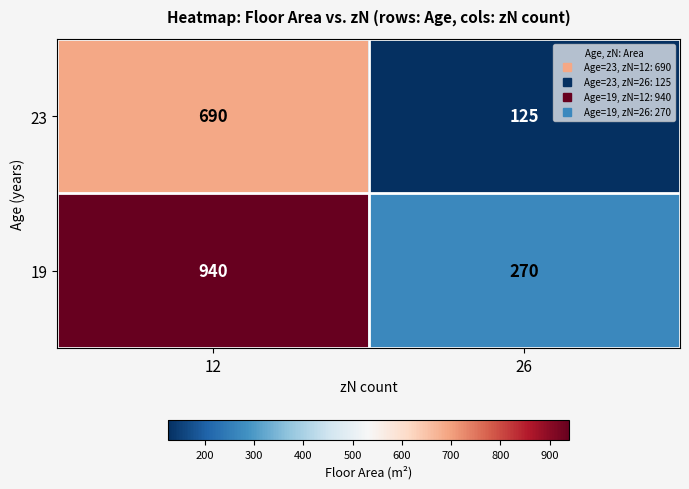

What is the highest value of the 23 series?

690